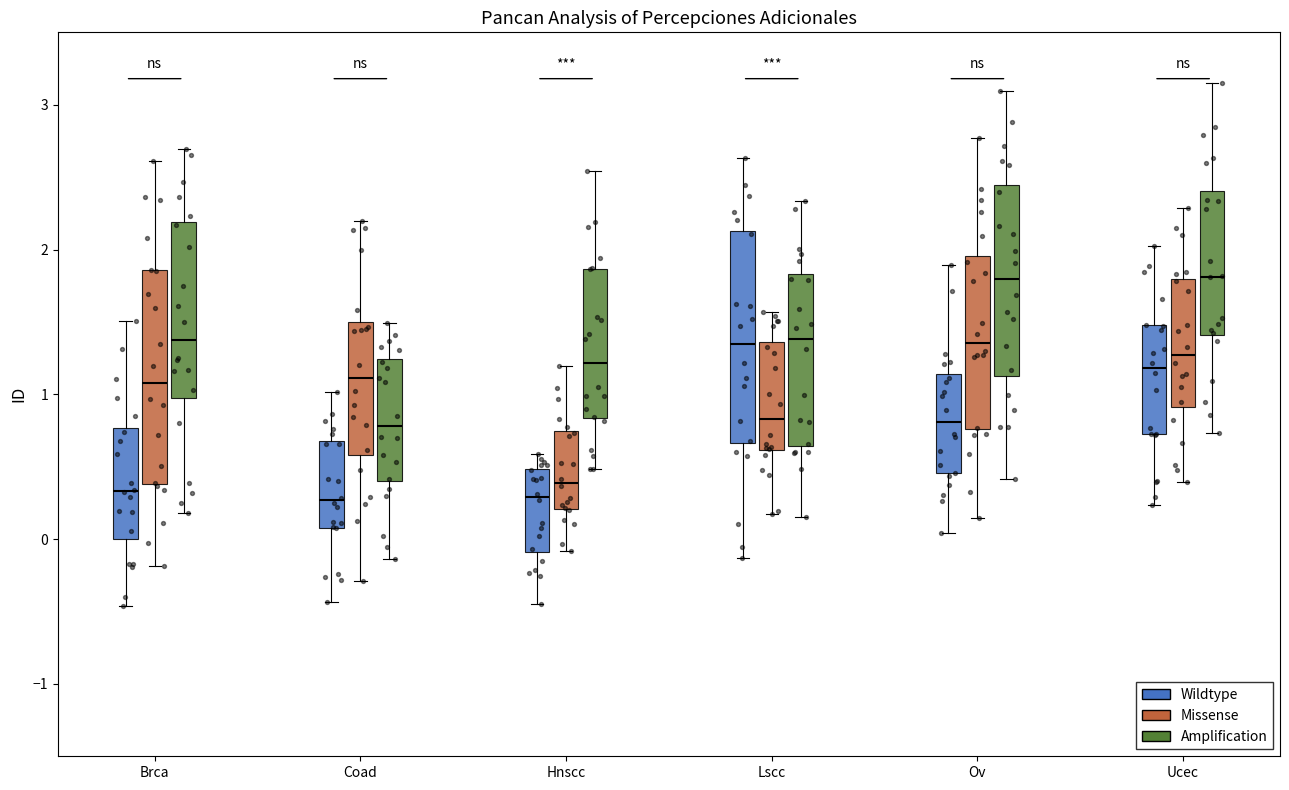

Reading left to right, read every box against the y-axis: the position of its median line, the range the box covers, and the ends of its whiskers. The values are not printed on the chart, so give them approximately, as read against the axis.

Brca (Wildtype): median 0.3, box 0.0 to 0.8, whiskers -0.5 to 1.5
Brca (Missense): median 1.1, box 0.4 to 1.9, whiskers -0.2 to 2.6
Brca (Amplification): median 1.4, box 1.0 to 2.2, whiskers 0.2 to 2.7
Coad (Wildtype): median 0.3, box 0.1 to 0.7, whiskers -0.4 to 1.0
Coad (Missense): median 1.1, box 0.6 to 1.5, whiskers -0.3 to 2.2
Coad (Amplification): median 0.8, box 0.4 to 1.2, whiskers -0.1 to 1.5
Hnscc (Wildtype): median 0.3, box -0.1 to 0.5, whiskers -0.4 to 0.6
Hnscc (Missense): median 0.4, box 0.2 to 0.7, whiskers -0.1 to 1.2
Hnscc (Amplification): median 1.2, box 0.8 to 1.9, whiskers 0.5 to 2.5
Lscc (Wildtype): median 1.3, box 0.7 to 2.1, whiskers -0.1 to 2.6
Lscc (Missense): median 0.8, box 0.6 to 1.4, whiskers 0.2 to 1.6
Lscc (Amplification): median 1.4, box 0.6 to 1.8, whiskers 0.2 to 2.3
Ov (Wildtype): median 0.8, box 0.5 to 1.1, whiskers 0.0 to 1.9
Ov (Missense): median 1.4, box 0.8 to 2.0, whiskers 0.1 to 2.8
Ov (Amplification): median 1.8, box 1.1 to 2.4, whiskers 0.4 to 3.1
Ucec (Wildtype): median 1.2, box 0.7 to 1.5, whiskers 0.2 to 2.0
Ucec (Missense): median 1.3, box 0.9 to 1.8, whiskers 0.4 to 2.3
Ucec (Amplification): median 1.8, box 1.4 to 2.4, whiskers 0.7 to 3.1